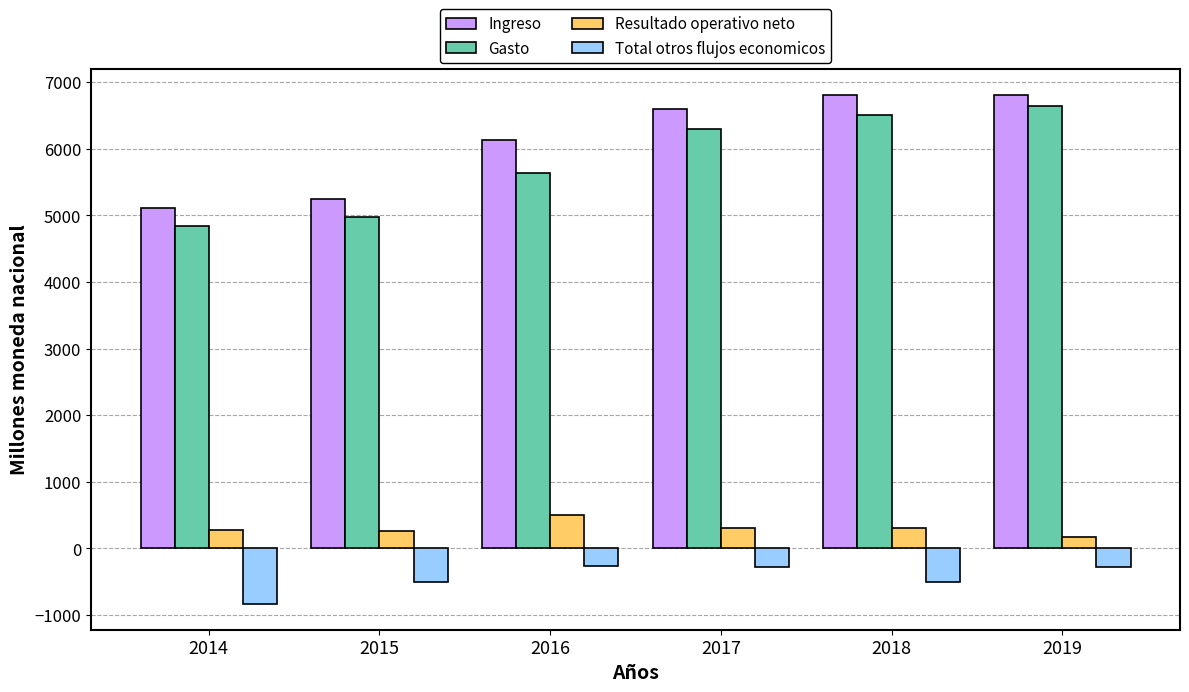

How many data points in Ingreso are less than 6596?

3